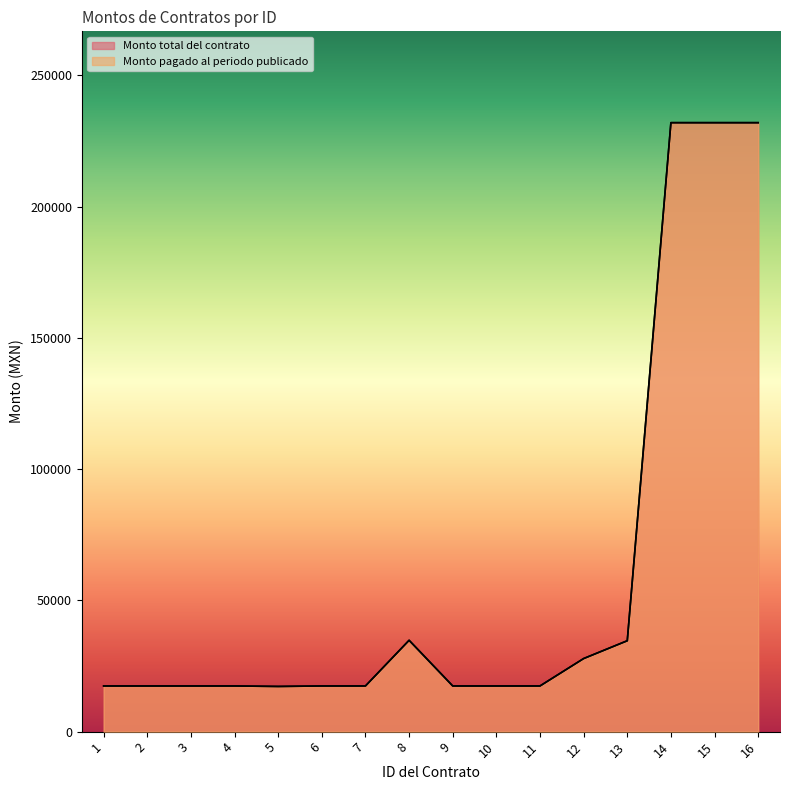

Reading left to right, list all the values displayed in this chart.

Monto total del contrato: 1=17400.0	2=17400.0	3=17400.0	4=17400.0	5=17212.5	6=17400.0	7=17400.0	8=34800.0	9=17400.0	10=17400.0	11=17400.0	12=27840.0	13=34627.7	14=232000.0	15=232000.0	16=232000.0
Monto pagado al periodo publicado: 1=17400.0	2=17400.0	3=17400.0	4=17400.0	5=17212.5	6=17400.0	7=17400.0	8=34800.0	9=17400.0	10=17400.0	11=17400.0	12=27840.0	13=34627.7	14=232000.0	15=232000.0	16=232000.0